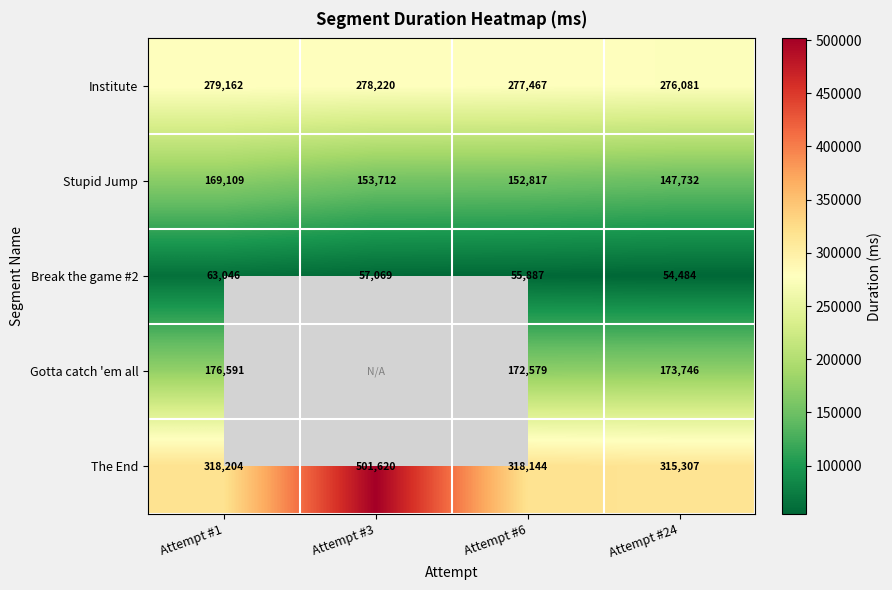

At which label does Break the game #2 reach its minimum?

Attempt #24